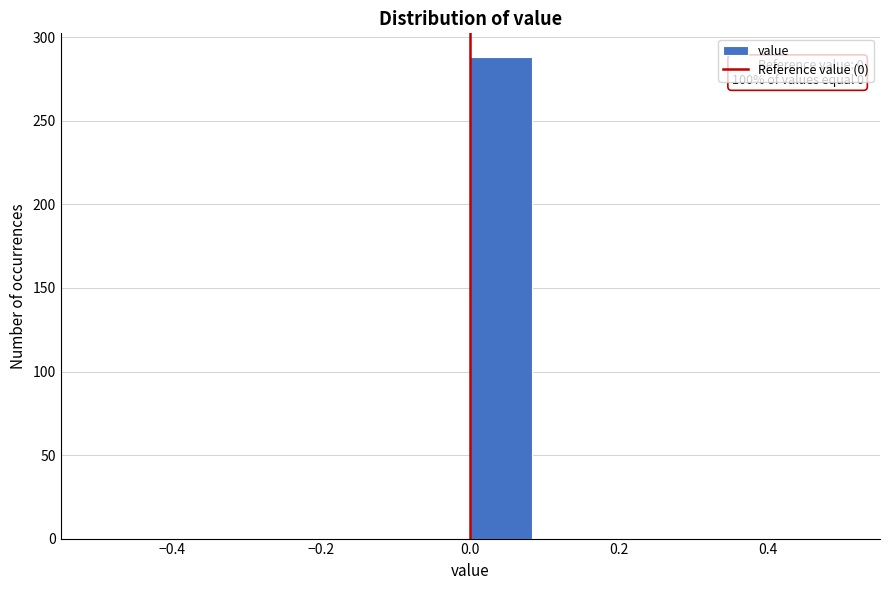

Over which range of the x-axis is the bar tallest?

0.00 to 0.08